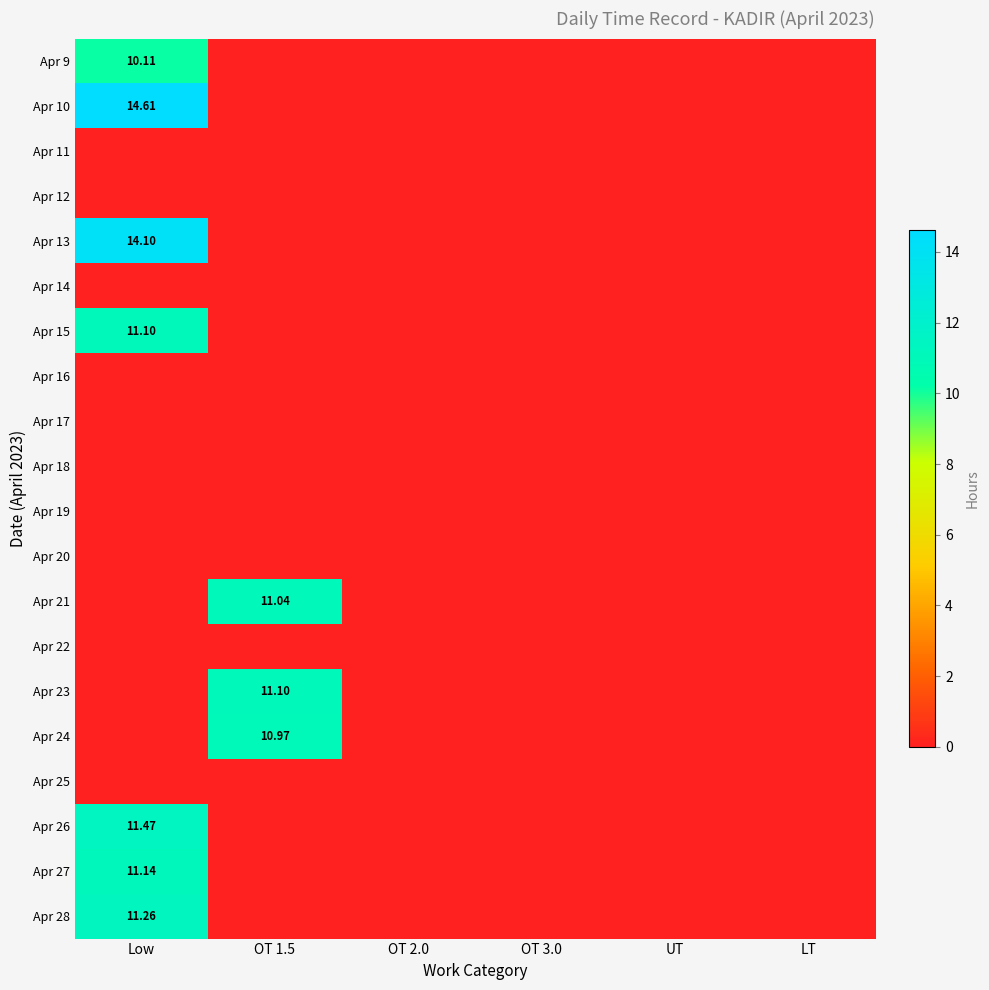

Where is Apr 19 nearest to the value 0?

Low